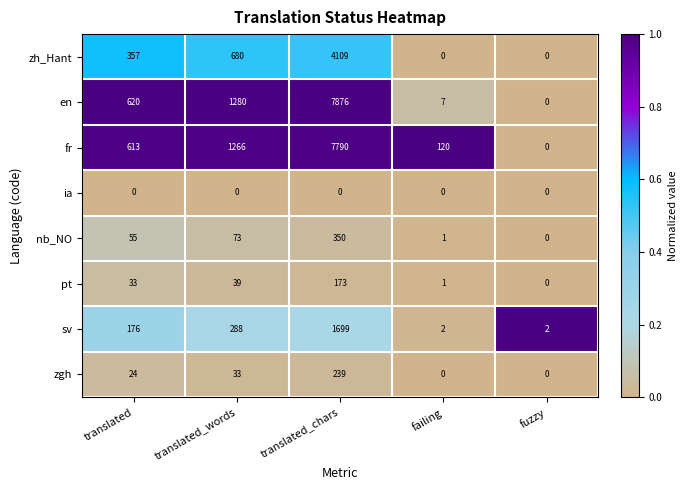

Which category has the highest value across all series?

translated_chars